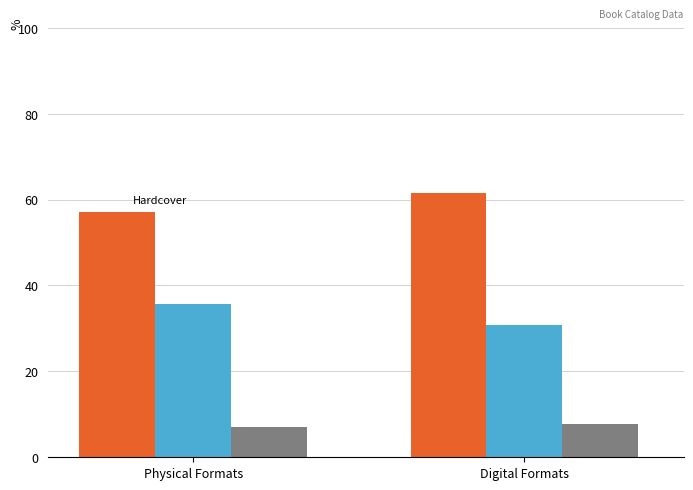

What is the greatest value displayed?

61.5